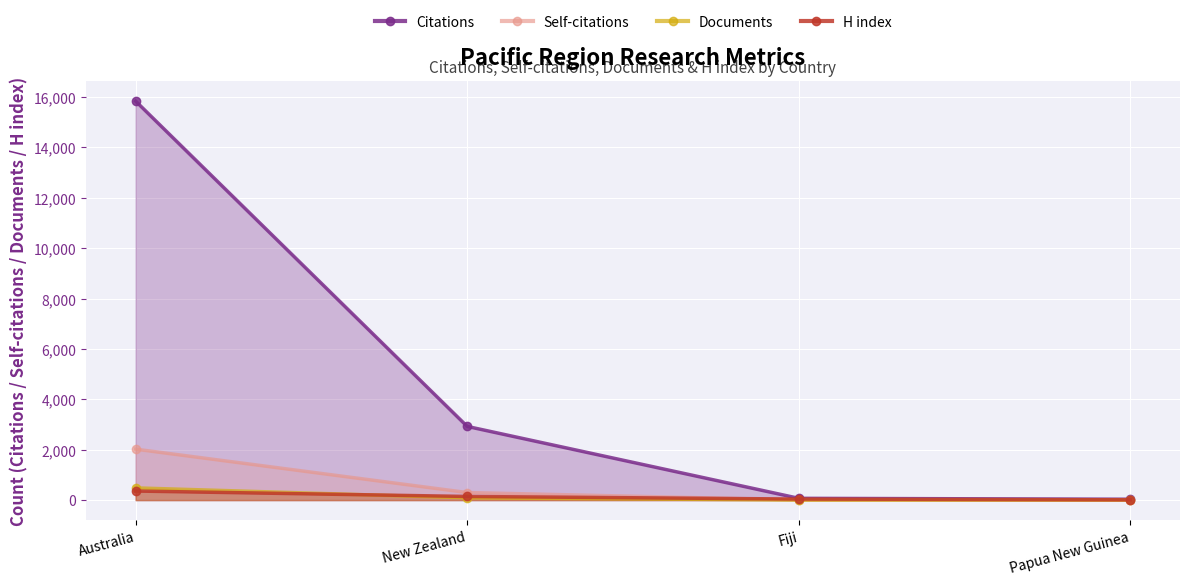

Rank the series by their maximum value, from lowest to highest.

H index, Documents, Self-citations, Citations